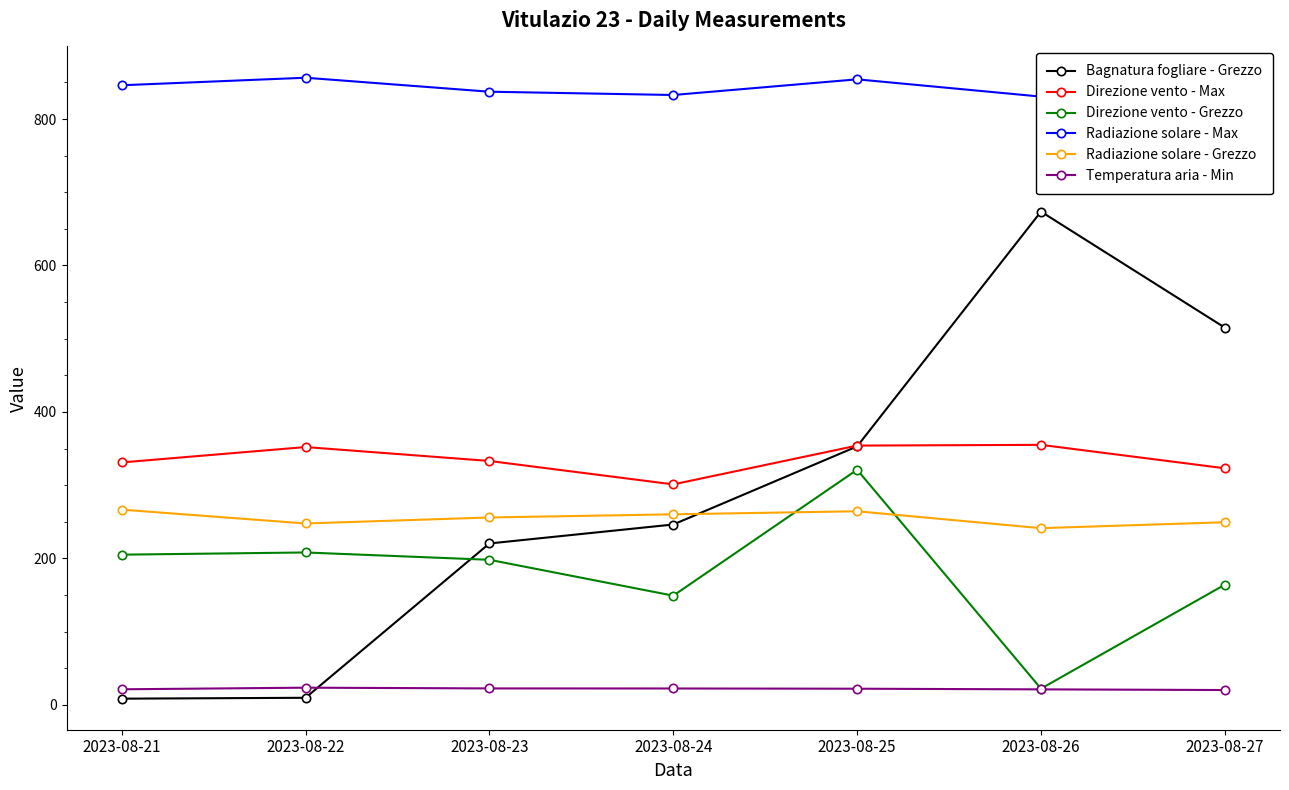

Which series has the largest total across all categories?

Radiazione solare - Max